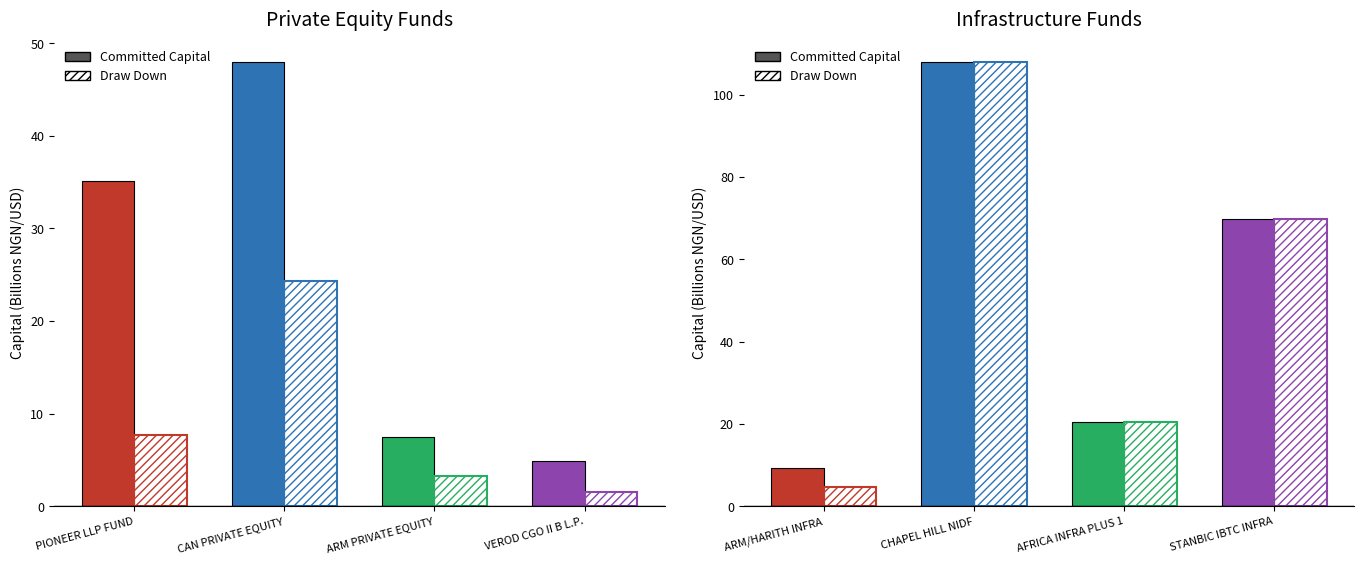

Does the chart contain any negative values?

No